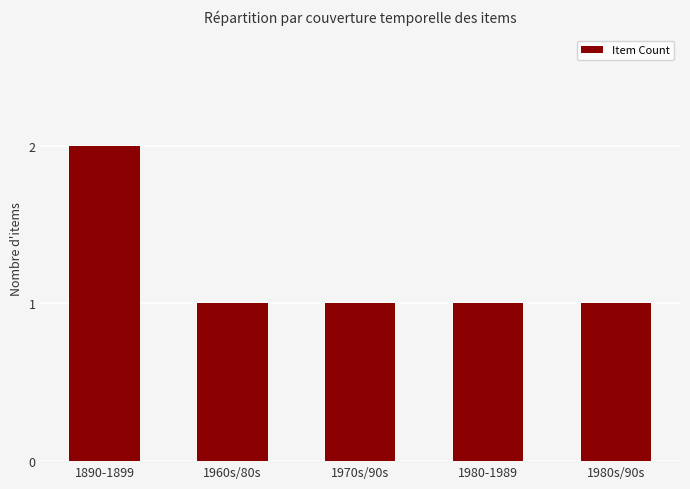

How many data points does each series have?

5